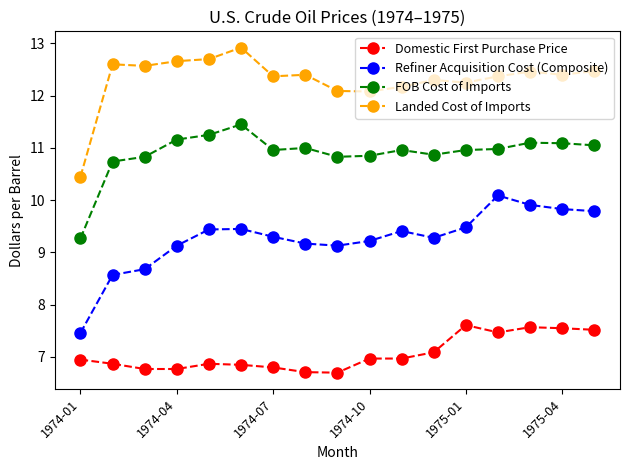

What is the minimum value for FOB Cost of Imports?

9.3